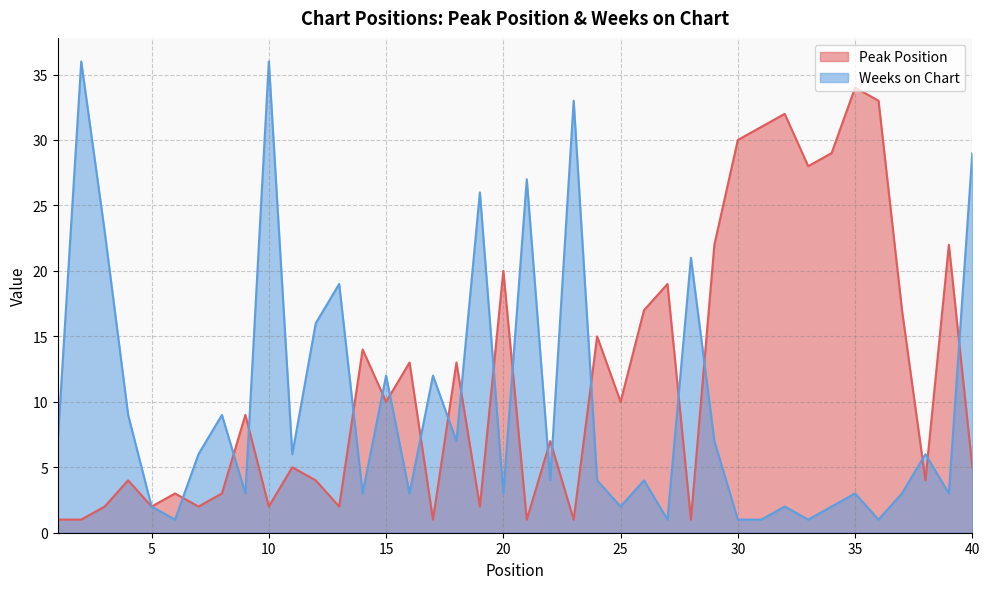

The Peak Position series shows 44 at 36. True or false?

False